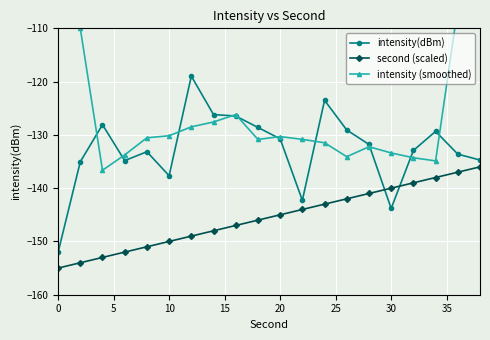

True or false: second (scaled) and intensity(dBm) cross at least once.

True